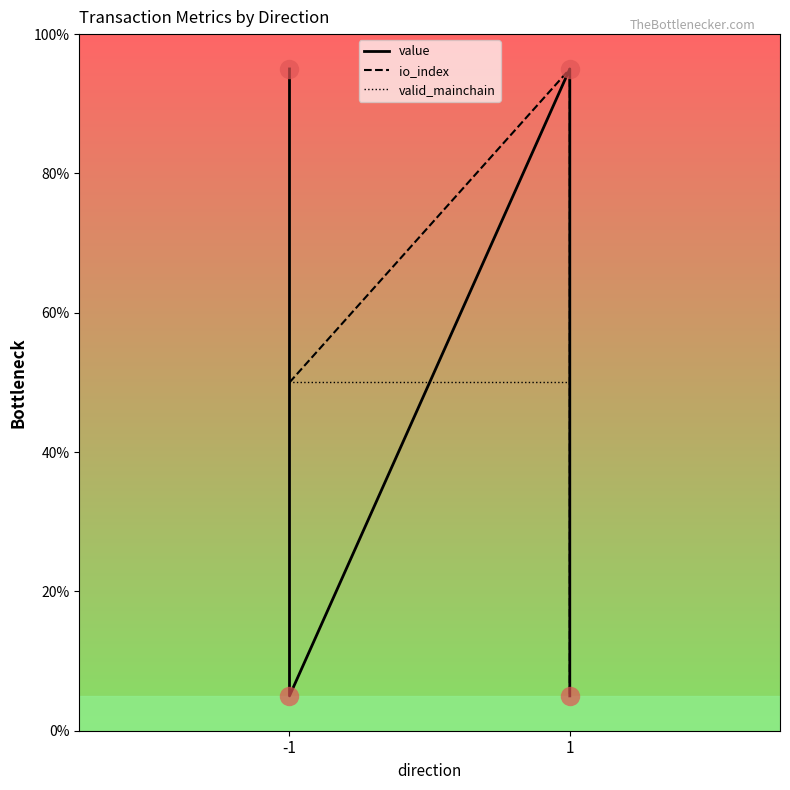

How many times do io_index and valid_mainchain cross each other?

1